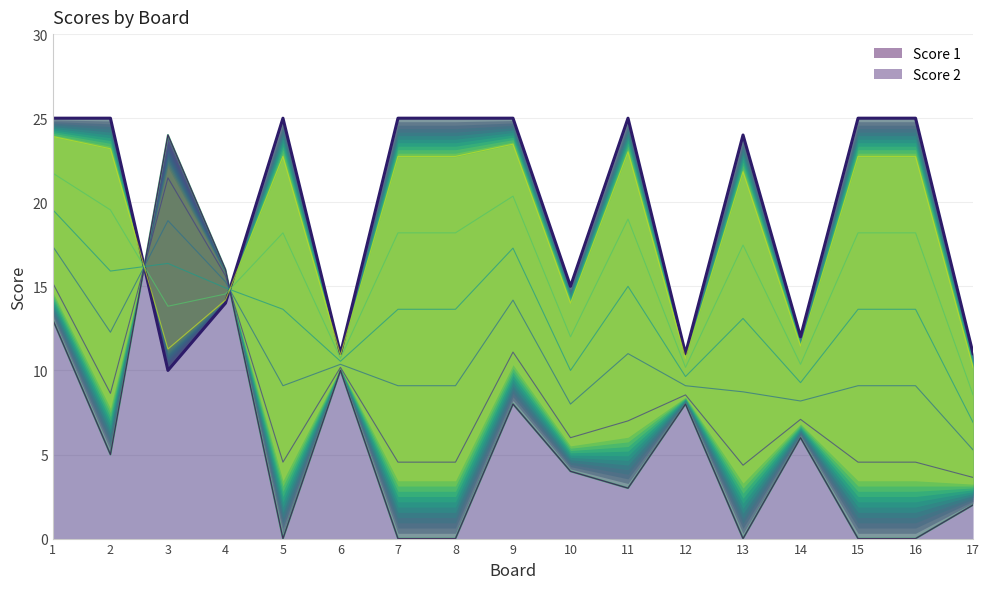

What is the value of the Score 2 point at the 1st from the left?

13